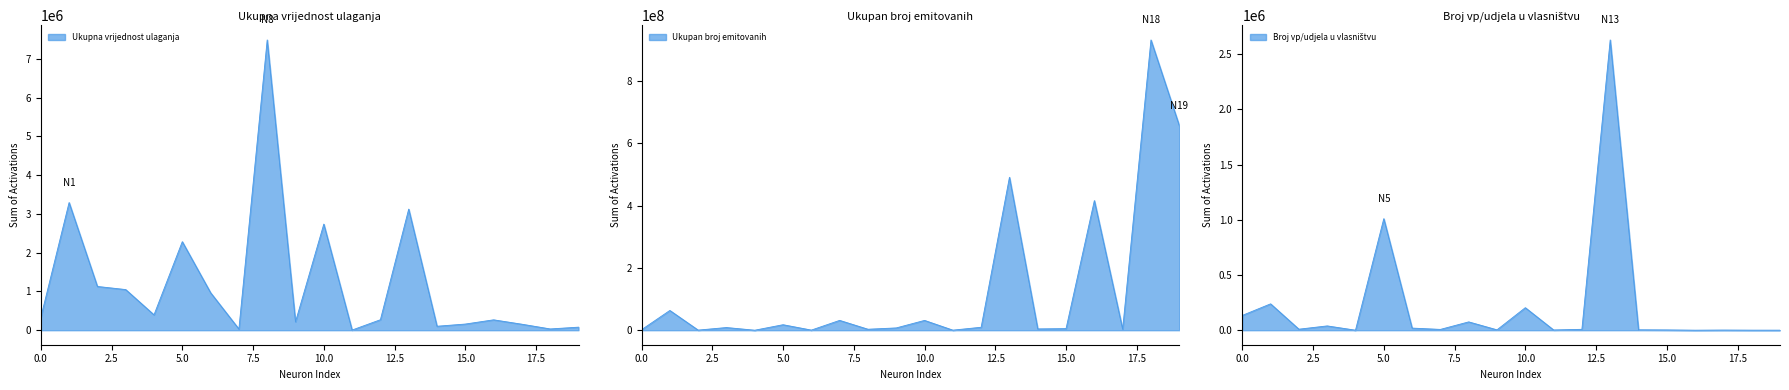

True or false: Ukupna vrijednost ulaganja and Broj vp/udjela u vlasništvu intersect in this chart.

False